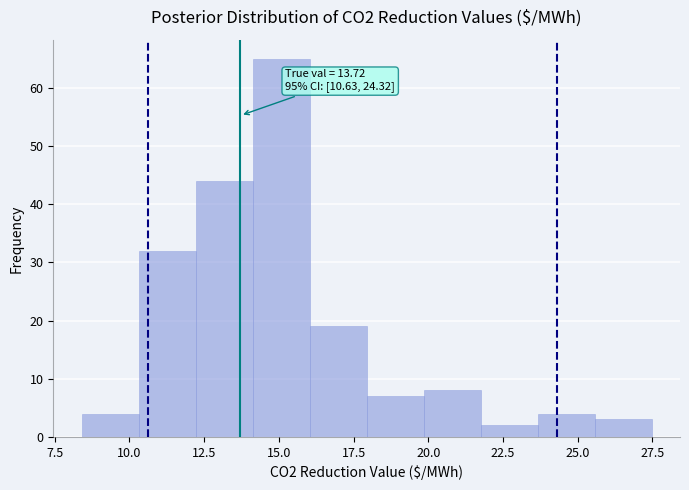

Read against the x-axis, roughly where is the centre of the tallest bar?

15.0